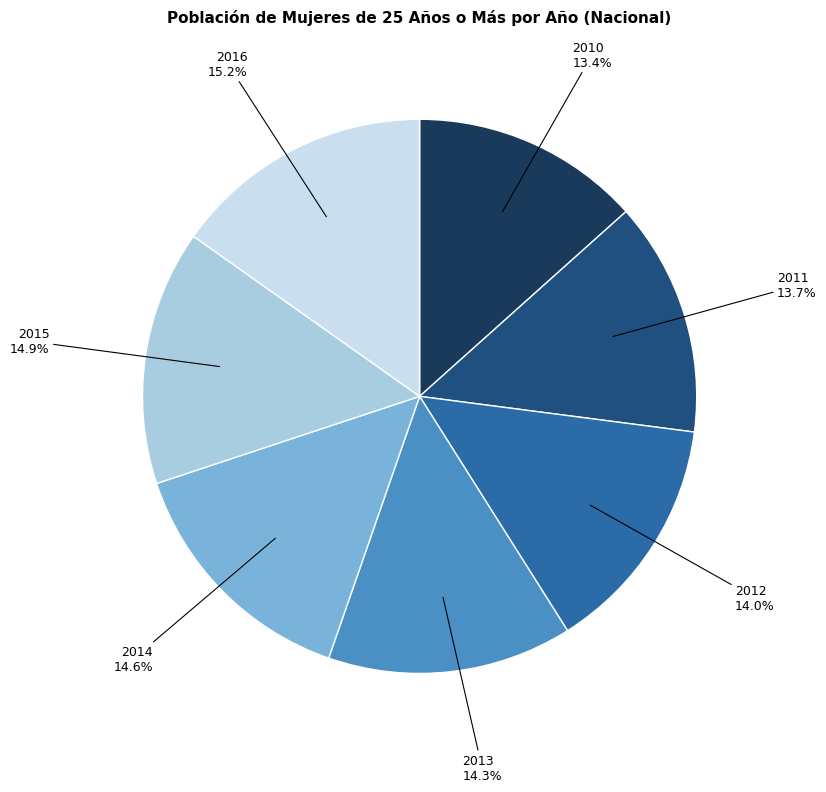

Does any single category account for the majority?

No